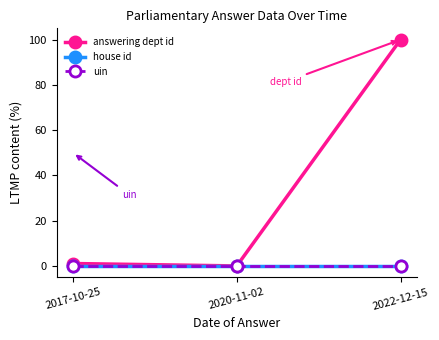

How many lines are shown in the chart?

3